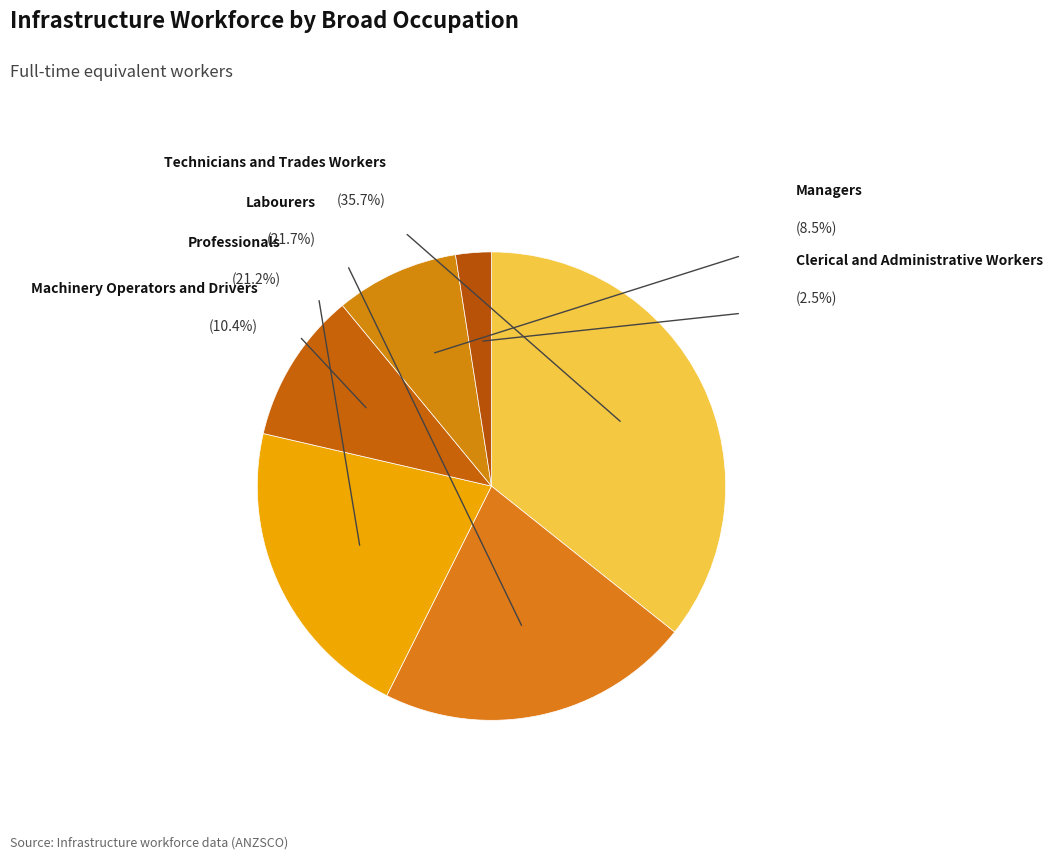

Do Labourers and Machinery Operators and Drivers together represent more than half of the pie?

No